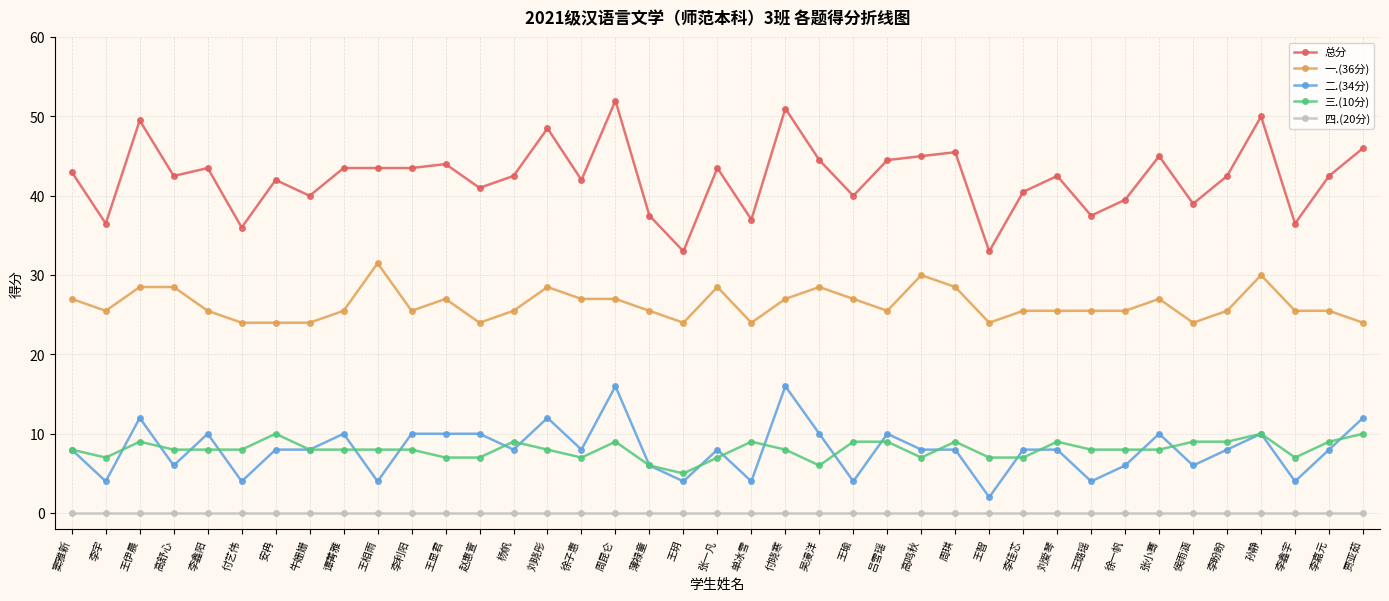

What is the maximum value shown in the chart?

52.0